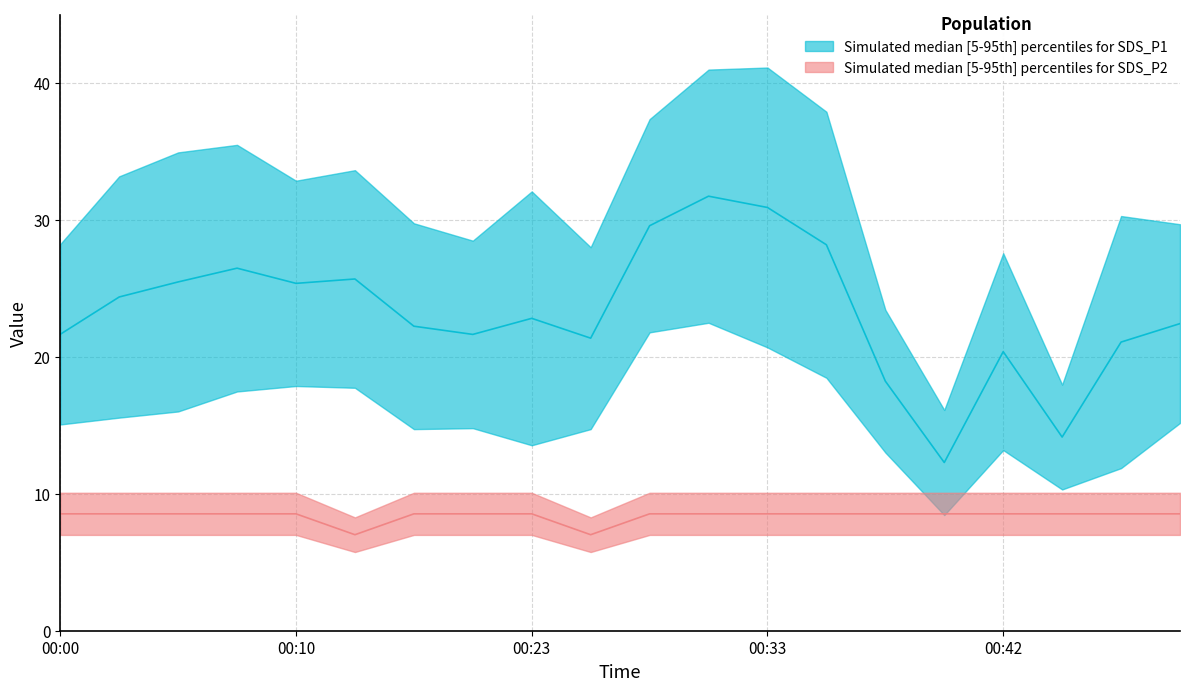

Does the chart have visible grid lines?

Yes